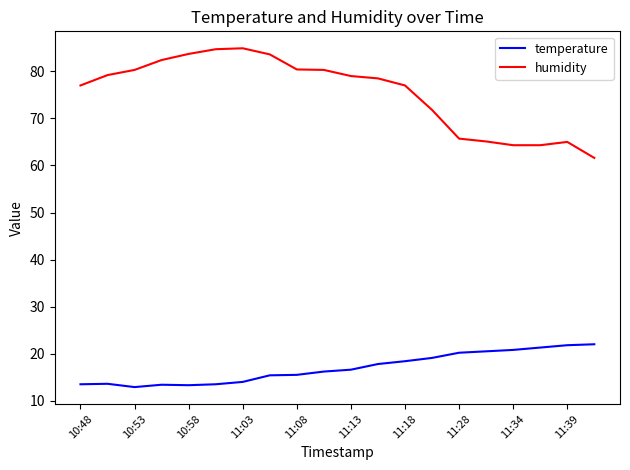

Which series has the largest total across all categories?

humidity